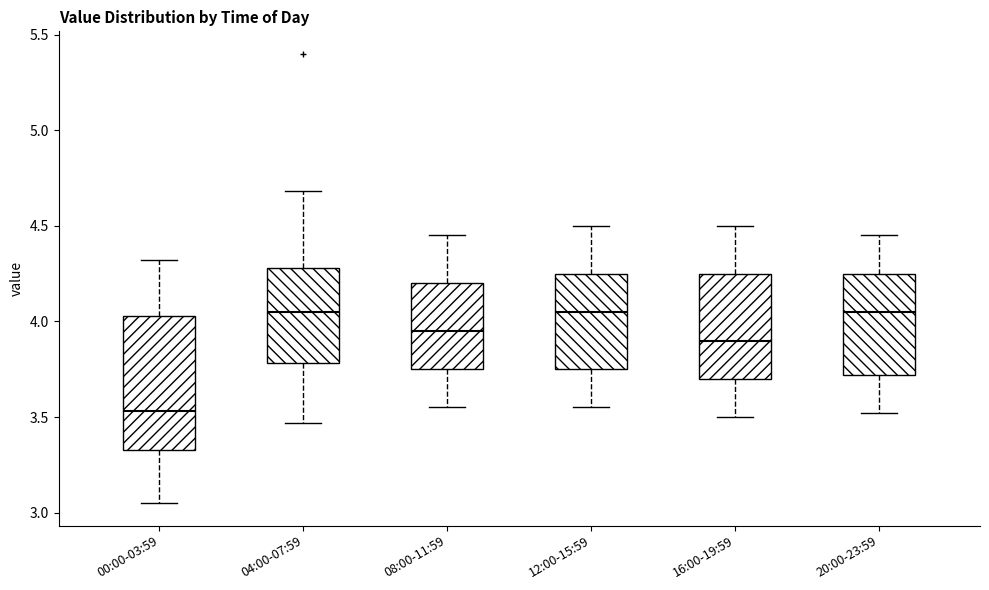

Reading left to right, transcribe this box plot: for each box, give where its median line is, the range the box spans, and where its two whiskers end, as read against the y-axis. The values are not printed on the chart, so give them approximately, as read against the axis.

00:00-03:59: median 3.55, box 3.35 to 4.05, whiskers 3.05 to 4.30
04:00-07:59: median 4.05, box 3.80 to 4.30, whiskers 3.45 to 4.70
08:00-11:59: median 3.95, box 3.75 to 4.20, whiskers 3.55 to 4.45
12:00-15:59: median 4.05, box 3.75 to 4.25, whiskers 3.55 to 4.50
16:00-19:59: median 3.90, box 3.70 to 4.25, whiskers 3.50 to 4.50
20:00-23:59: median 4.05, box 3.70 to 4.25, whiskers 3.50 to 4.45